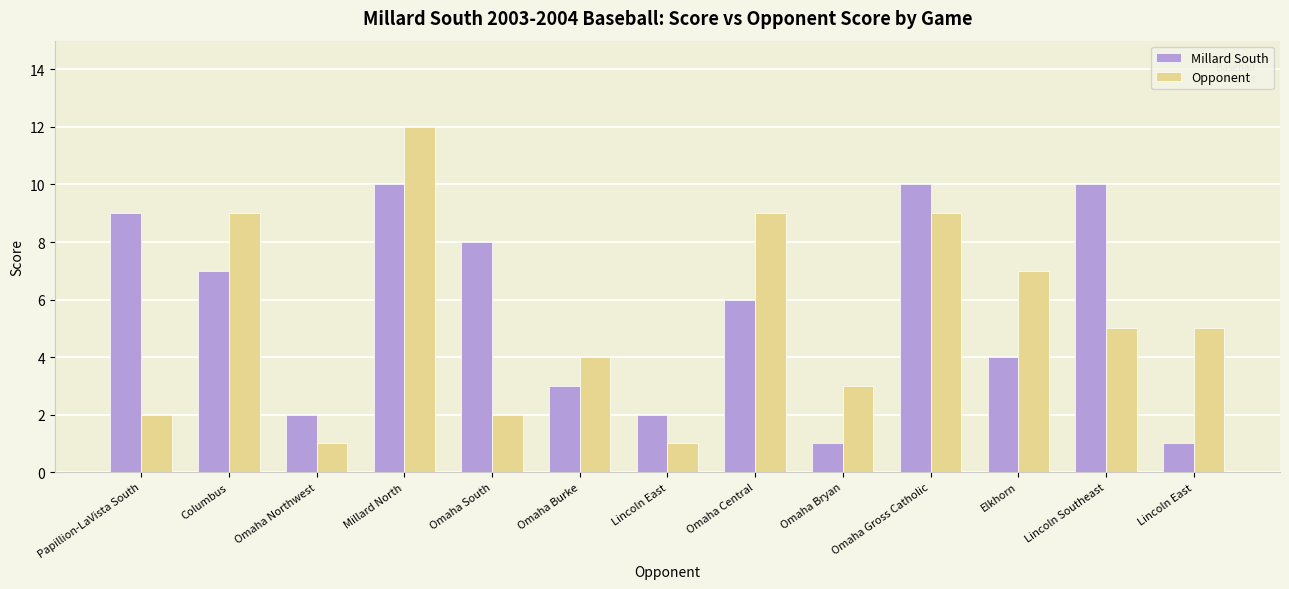

What is the label of the 13th bar from the left?

Lincoln East